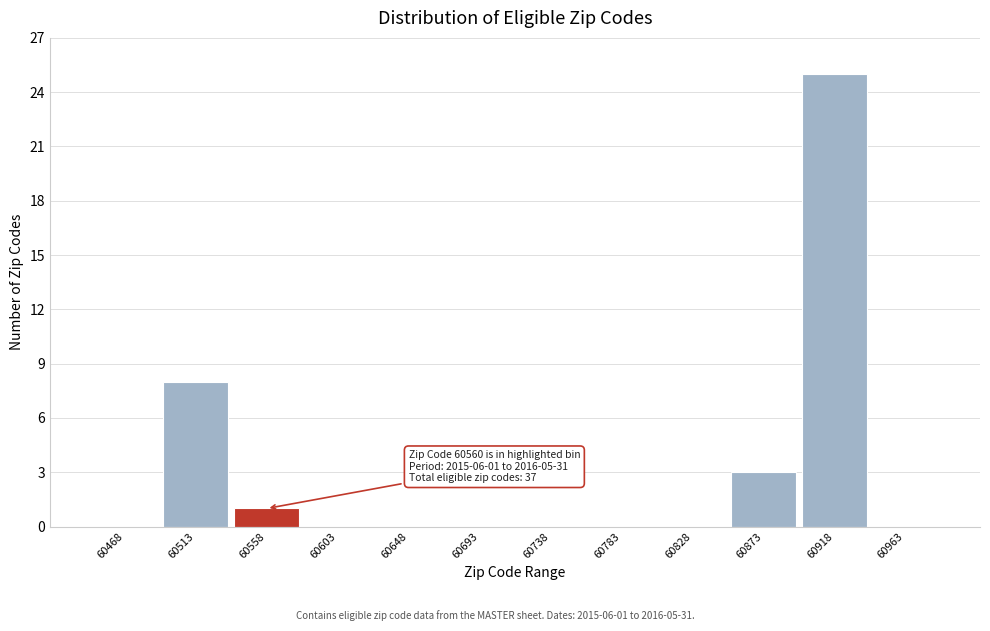

Reading left to right, list all the values displayed in this chart.

60468=0	60513=8	60558=1	60603=0	60648=0	60693=0	60738=0	60783=0	60828=0	60873=3	60918=25	60963=0